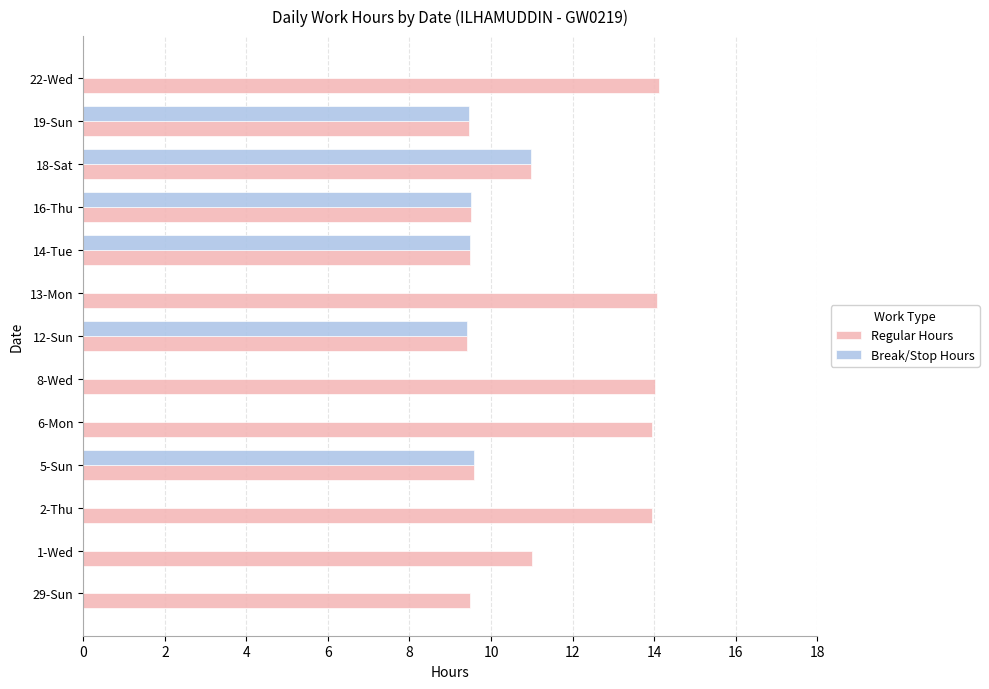

What is the sum of all Break/Stop Hours values?

58.4